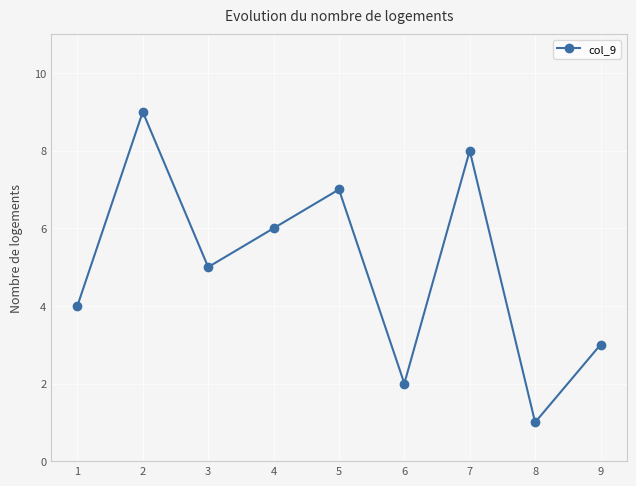

Rank the categories by value from lowest to highest.

8, 6, 9, 1, 3, 4, 5, 7, 2